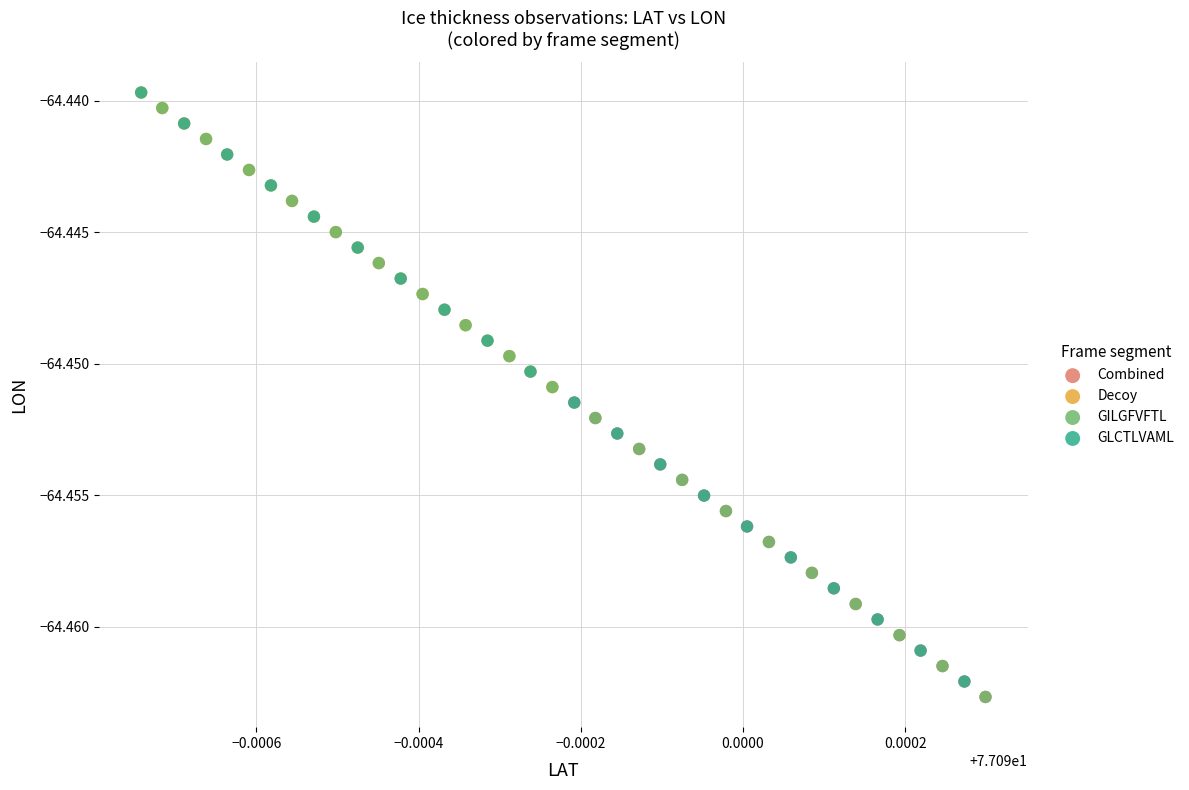

Which series has the largest Y range (max minus min)?

GLCTLVAML